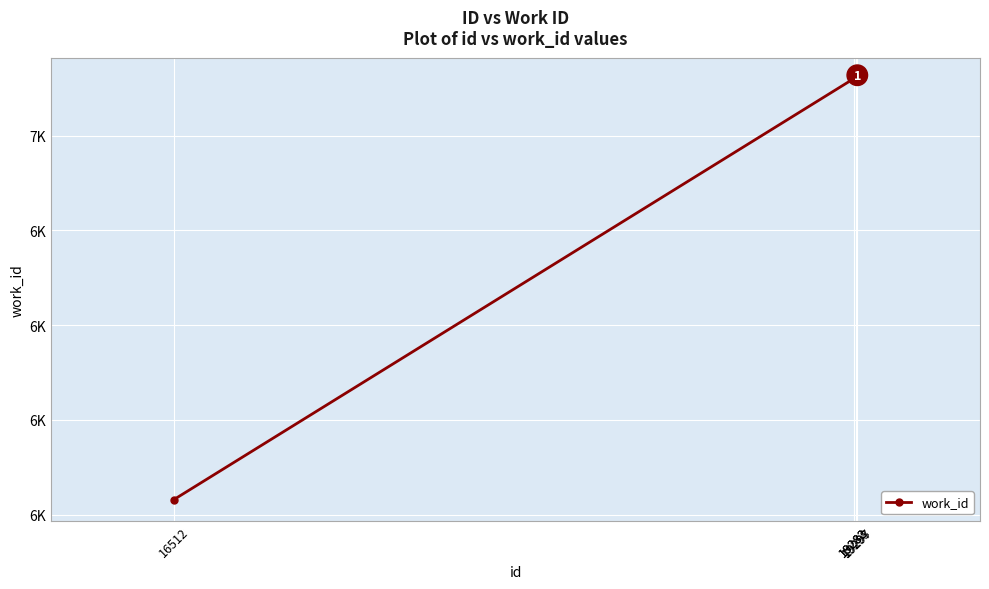

Is this an area chart (filled region under the line)?

No